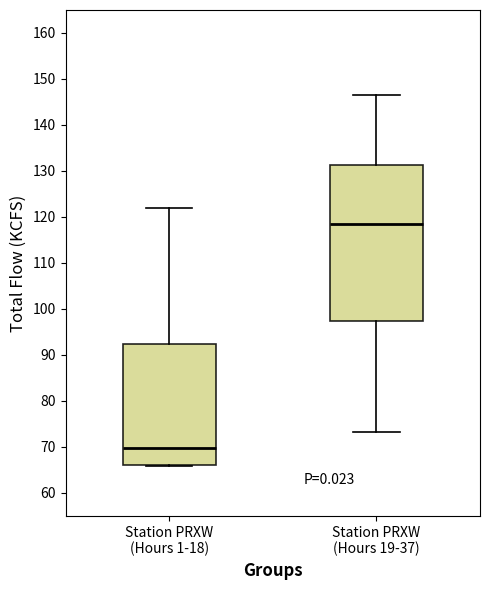

Reading left to right, transcribe this box plot: for each box, give where its median line is, the range the box spans, and where its two whiskers end, as read against the y-axis. The values are not printed on the chart, so give them approximately, as read against the axis.

Station PRXW (Hours 1-18): median 70, box 66 to 92, whiskers 66 to 122
Station PRXW (Hours 19-37): median 118, box 97 to 131, whiskers 73 to 147